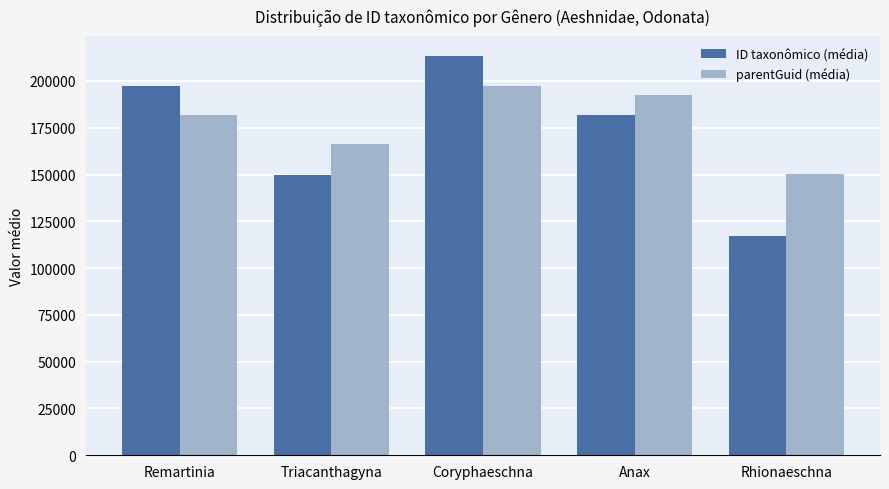

Reading left to right, transcribe all the data shown in this chart.

ID taxonômico (média): 197554	149562	213137	181811	117255
parentGuid (média): 181833	166039	197412	192337	150317